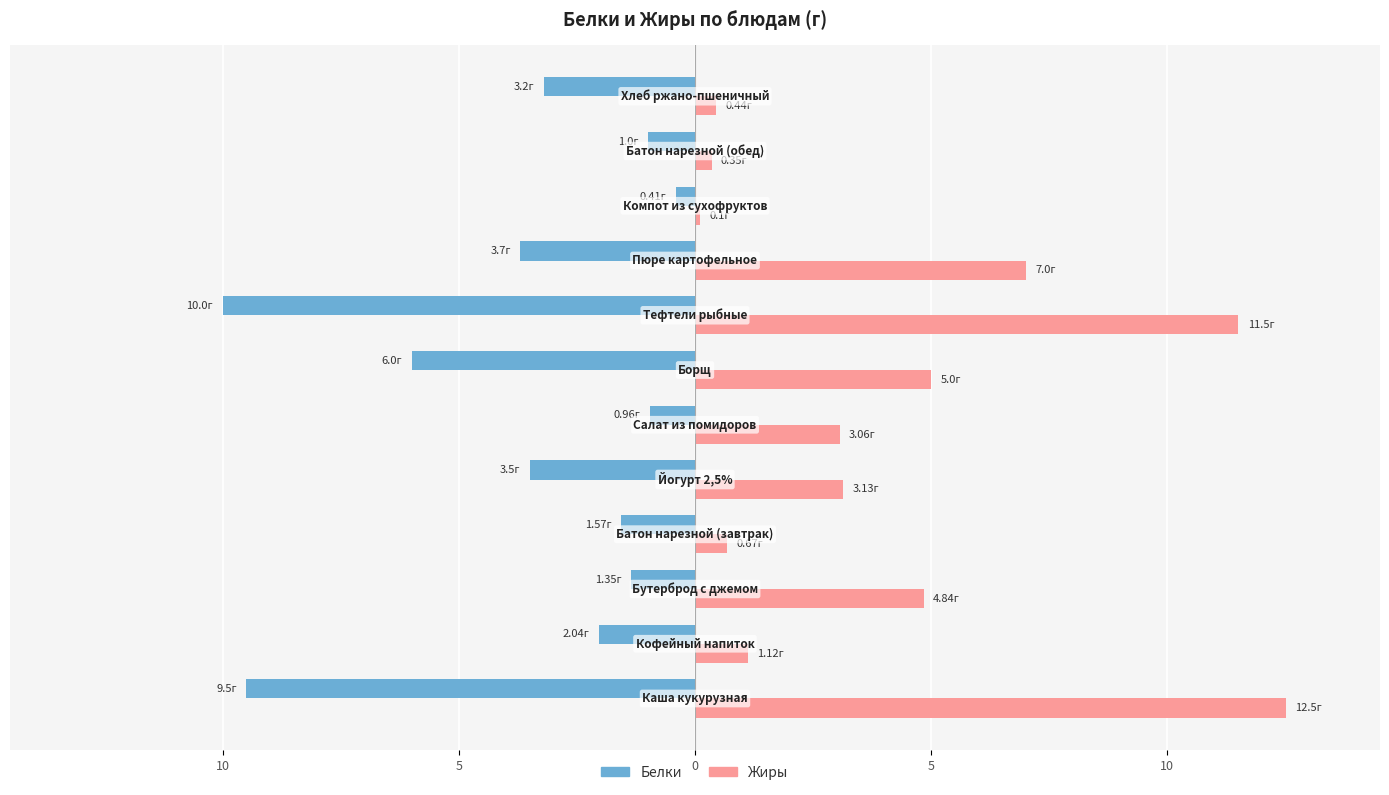

Rank the series by their average value, from lowest to highest.

Белки, Жиры